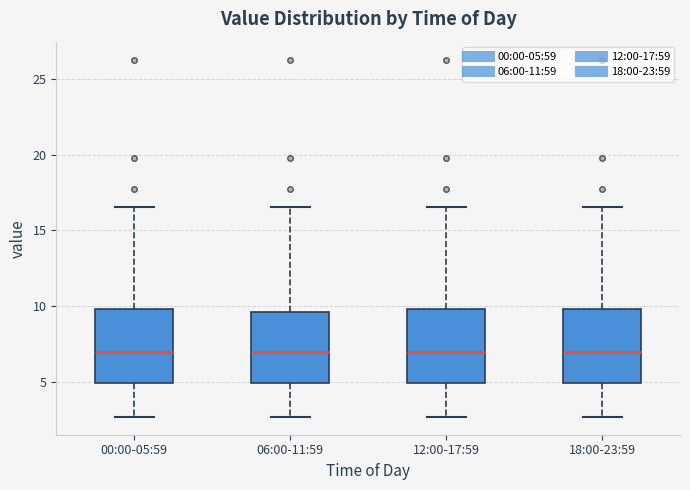

Where is the lower edge of the box for 12:00-17:59 on the y-axis? The values are not printed on the chart, so give them approximately, as read against the axis.

5.0